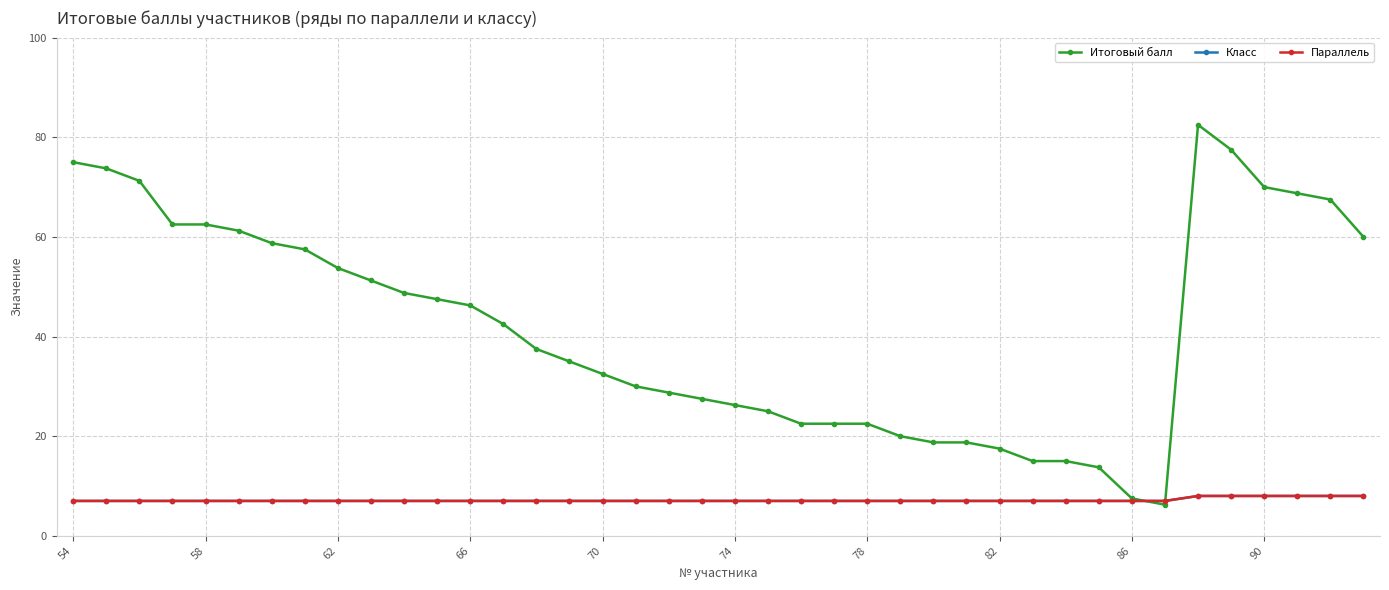

Does the chart have visible grid lines?

Yes